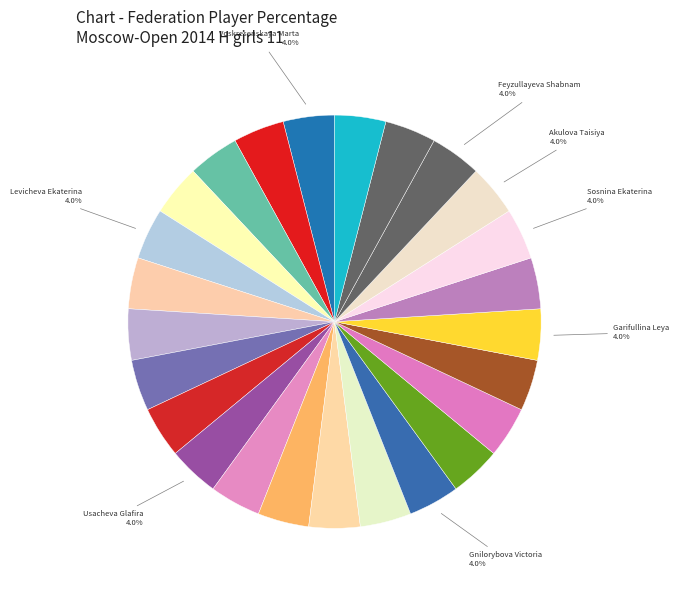

How many segments does this pie chart have?

25